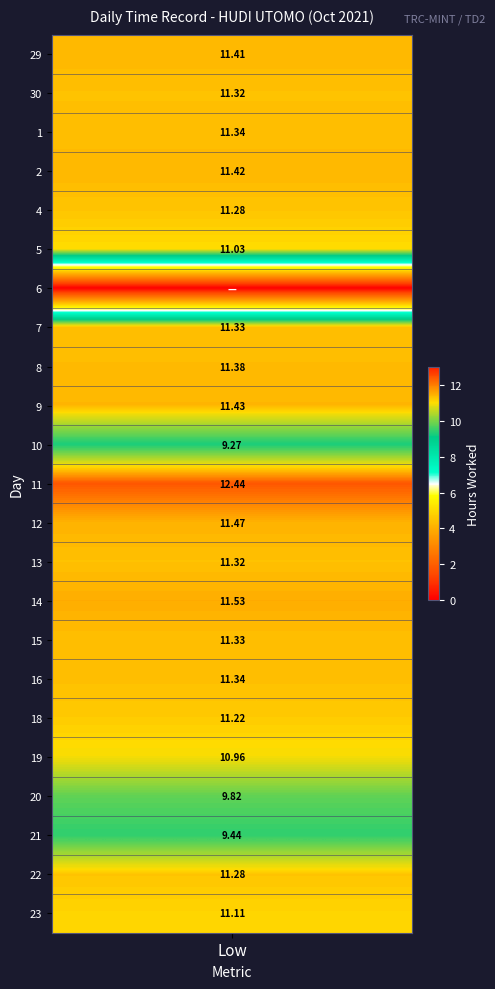

List the series in order of their peak value, lowest first.

6, 10, 21, 20, 19, 5, 23, 18, 4, 22, 30, 13, 7, 15, 1, 16, 8, 29, 2, 9, 12, 14, 11